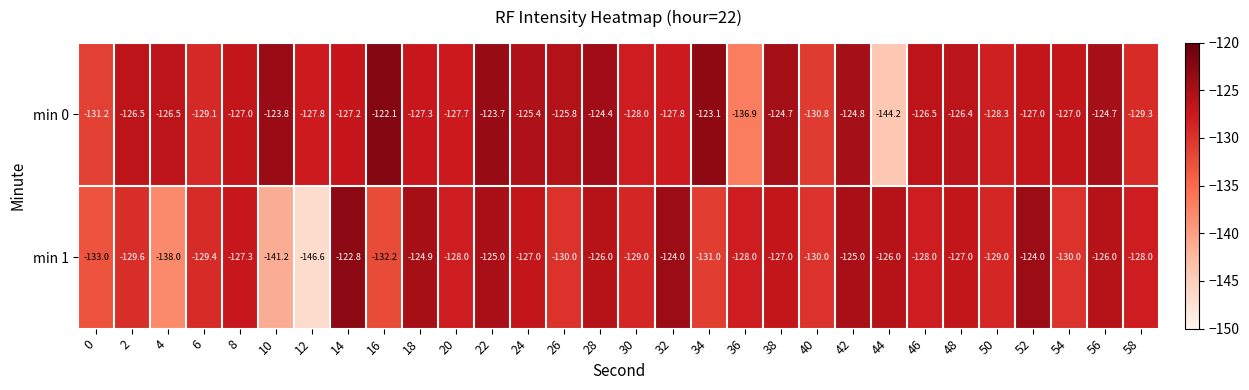

Rank the series by their maximum value, from highest to lowest.

min 0, min 1